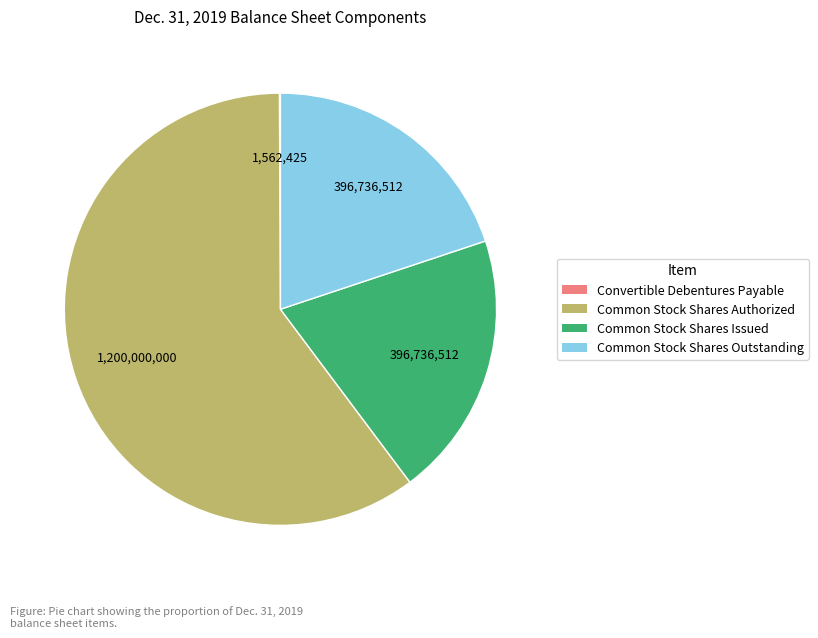

True or false: Common Stock Shares Outstanding accounts for 26% of the total.

False